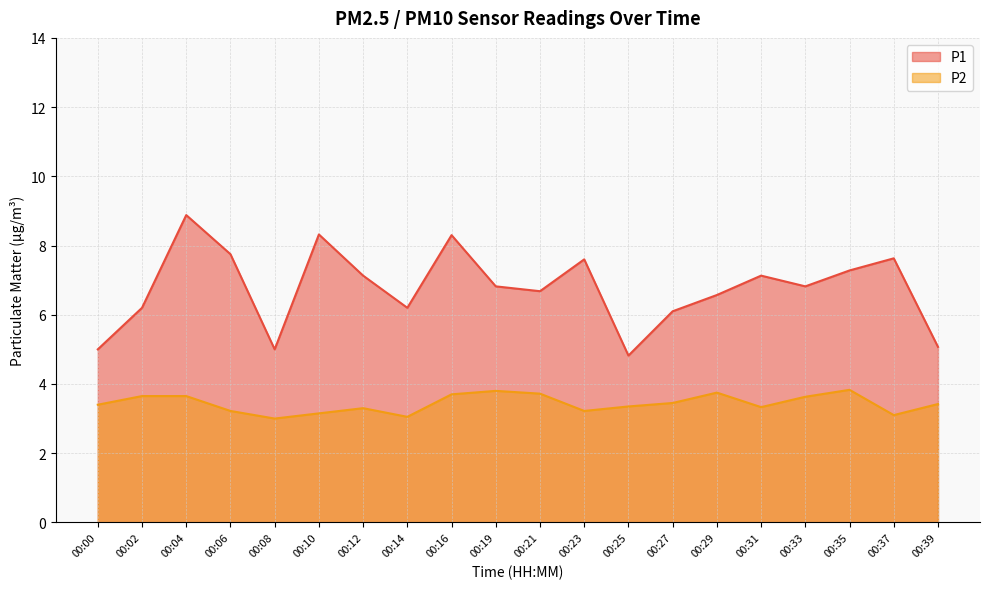

Does the chart have visible grid lines?

Yes